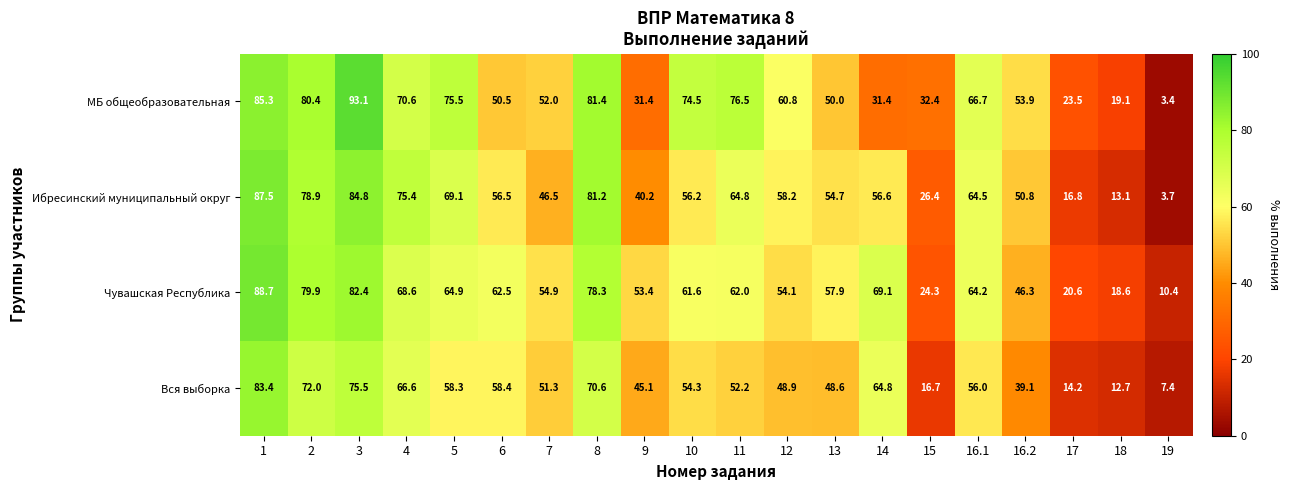

What is the difference between the maximum and minimum values in the Вся выборка series?

76.0